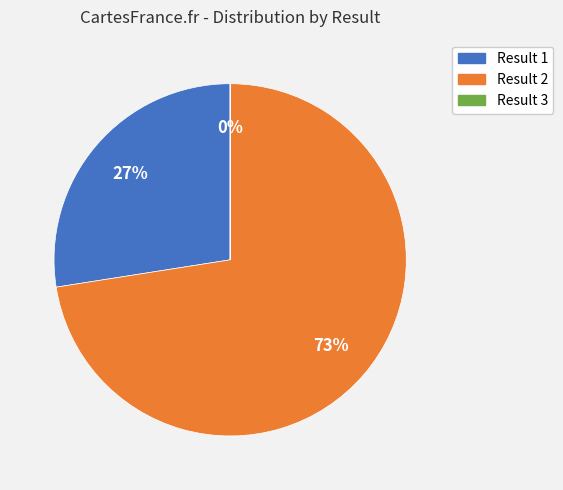

To the nearest percent, what is the average slice percentage?

33%